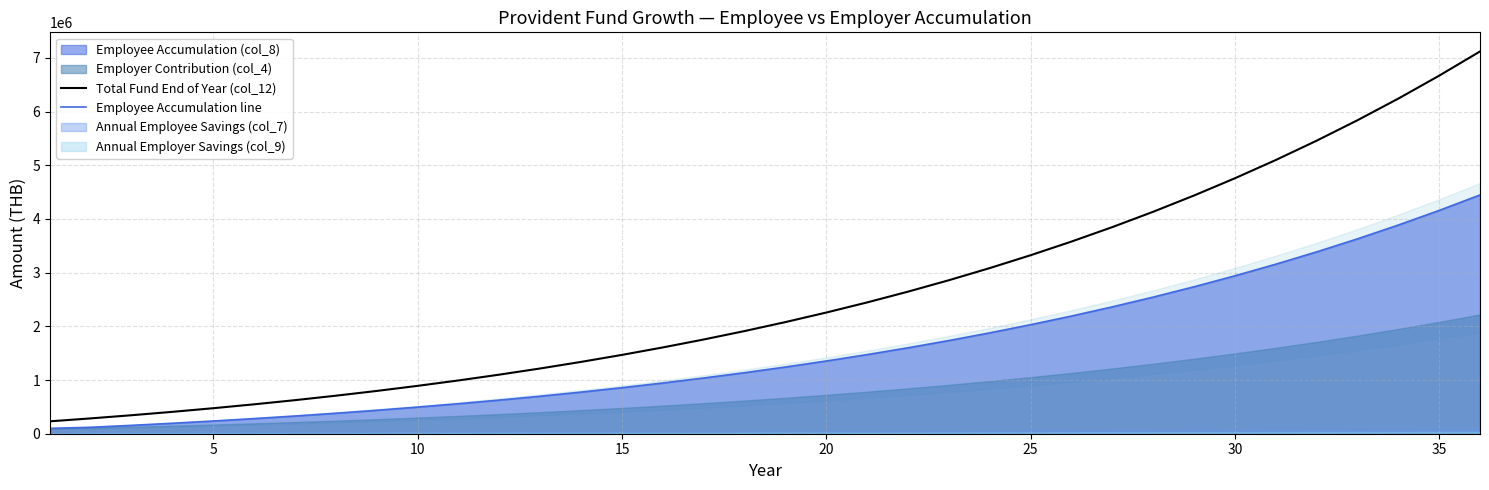

True or false: Employee Accumulation line has a value of 1347919.4 at 15.

False